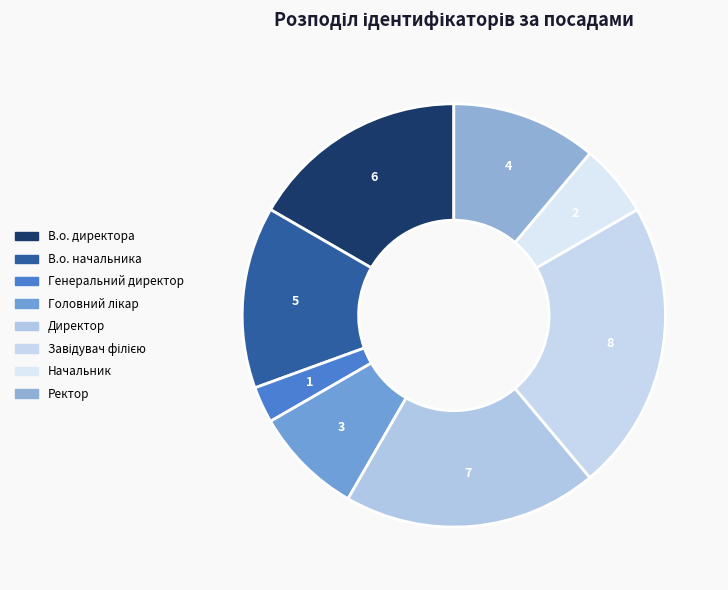

True or false: Головний лікар accounts for 8% of the total.

True